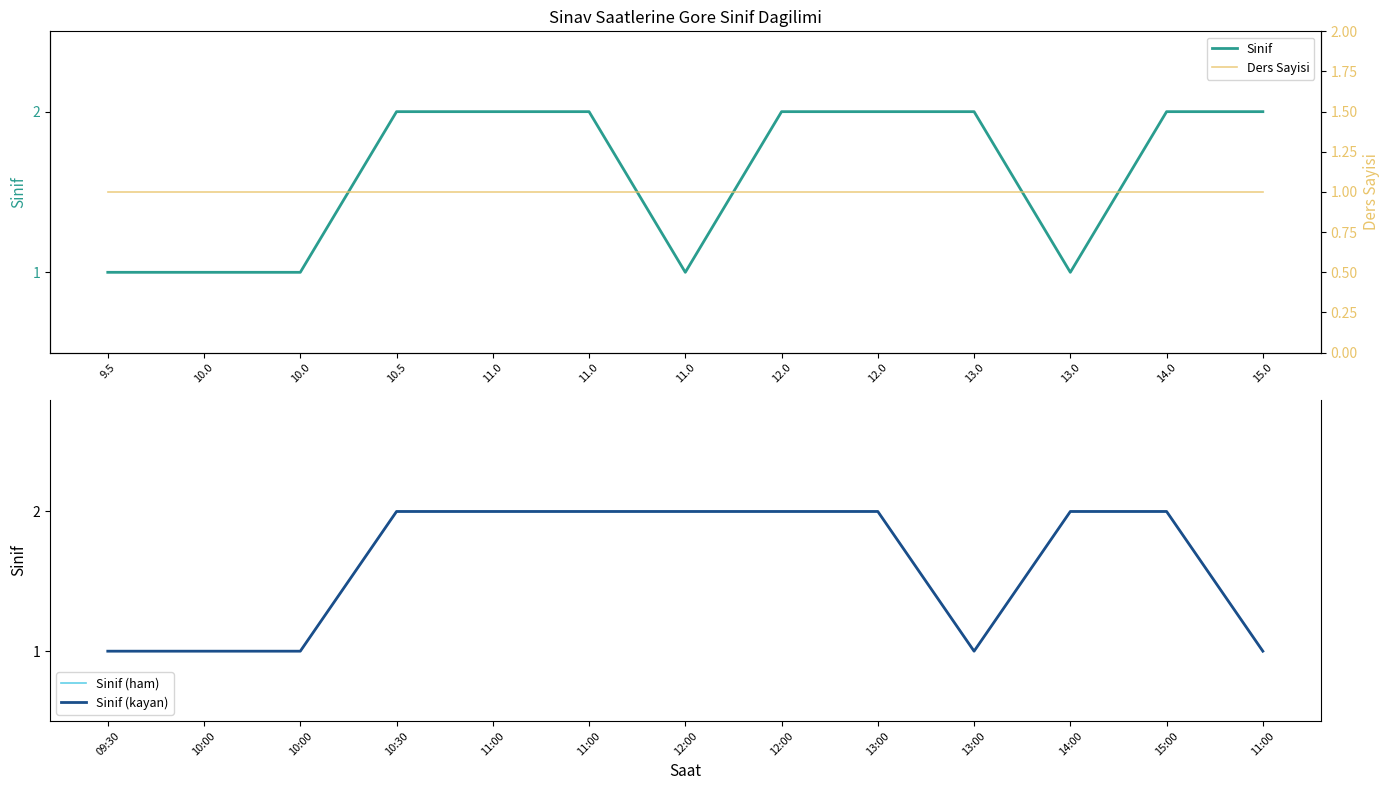

What is the average value of the Sinif series?

2